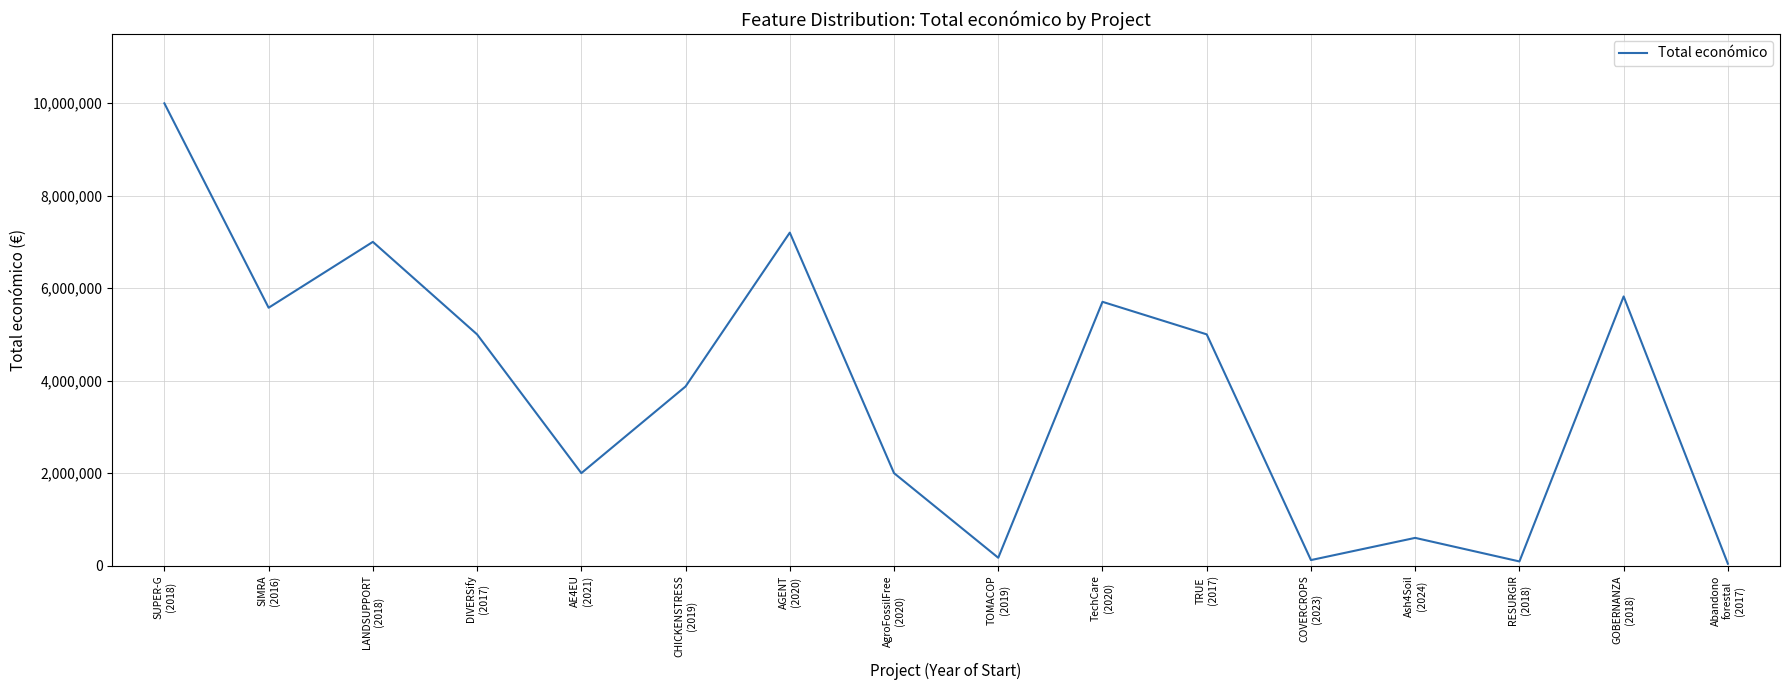

How many interior local valleys (lower than both neighbors) does the data have?

5